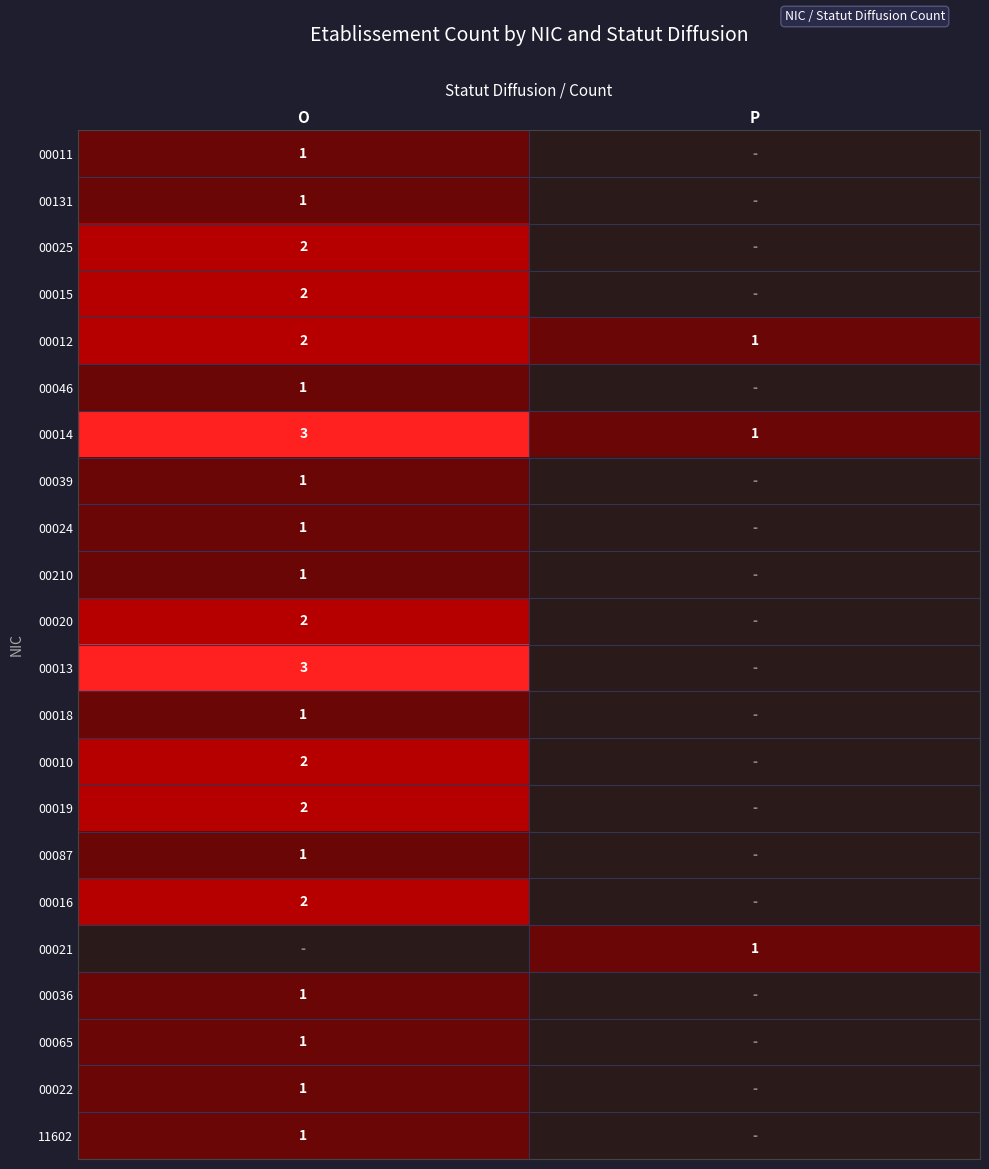

At which category is the sum across all series the highest?

O